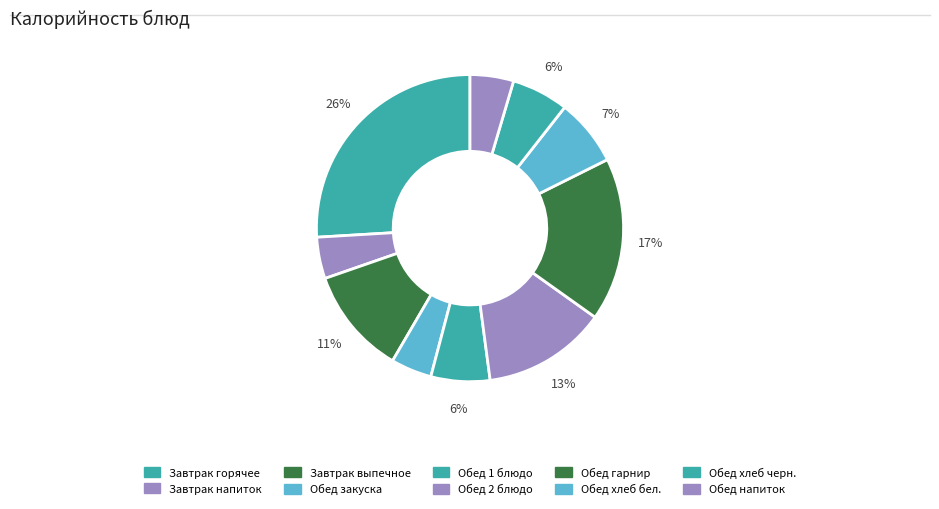

How many segments does this pie chart have?

10